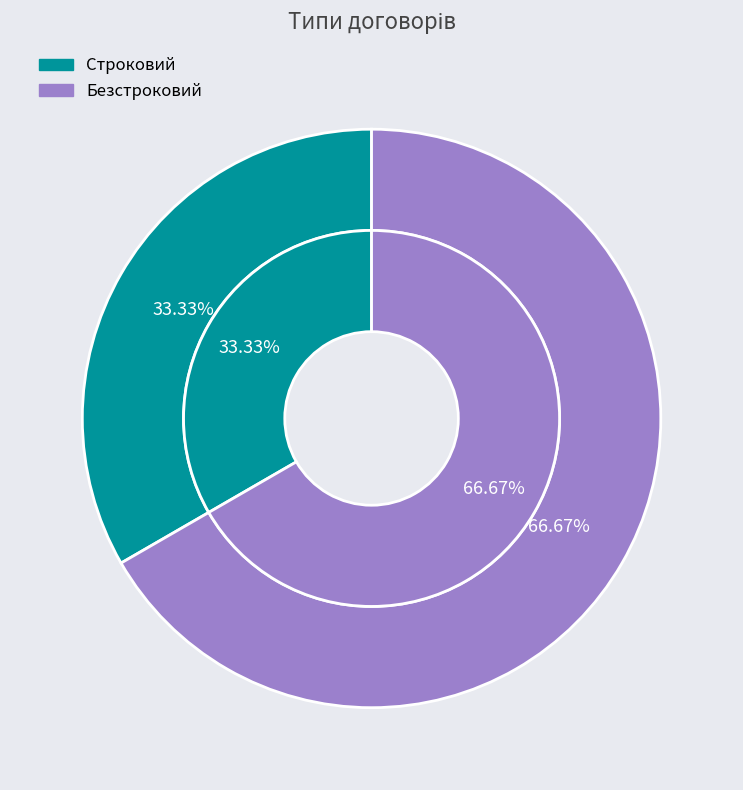

To the nearest percent, what percentage of the pie is Безстроковий?

67%